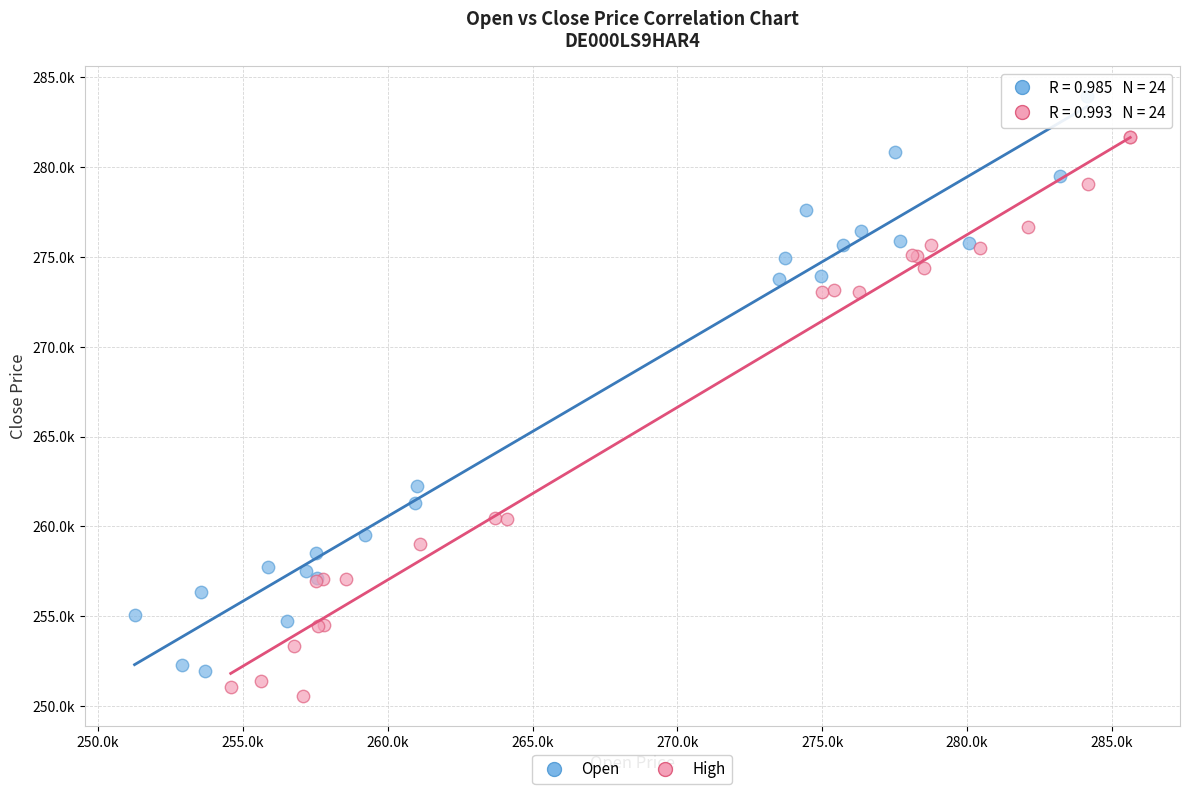

Which series reaches the maximum Y coordinate?

Open